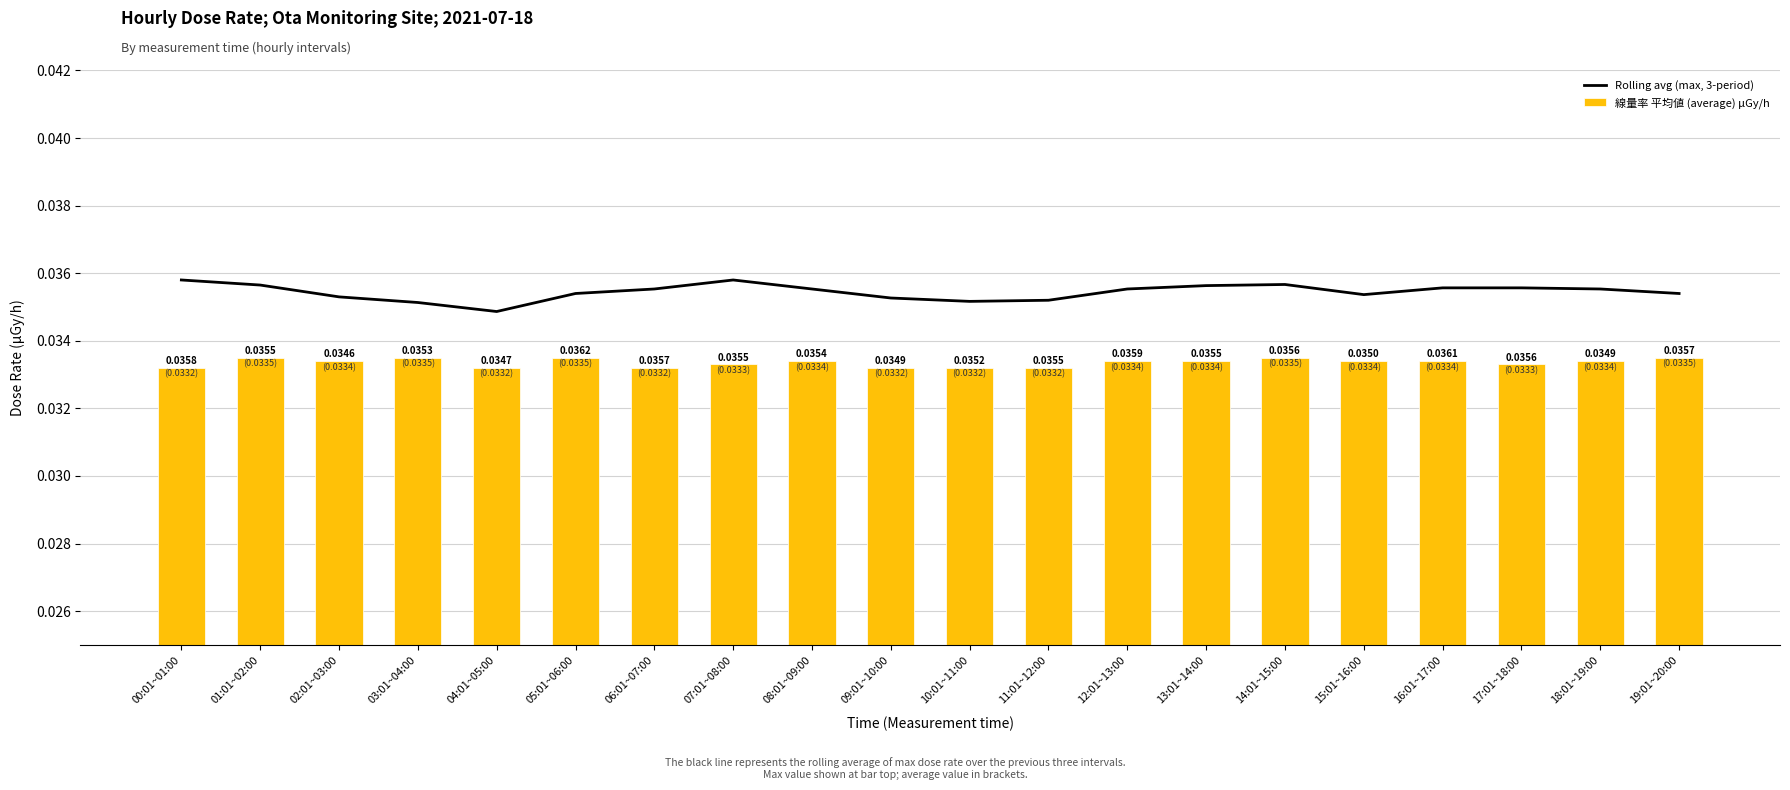

At 16:01~17:00, list the series in order from largest to smallest.

Rolling avg (max, 3-period), 線量率 平均値 (average) μGy/h